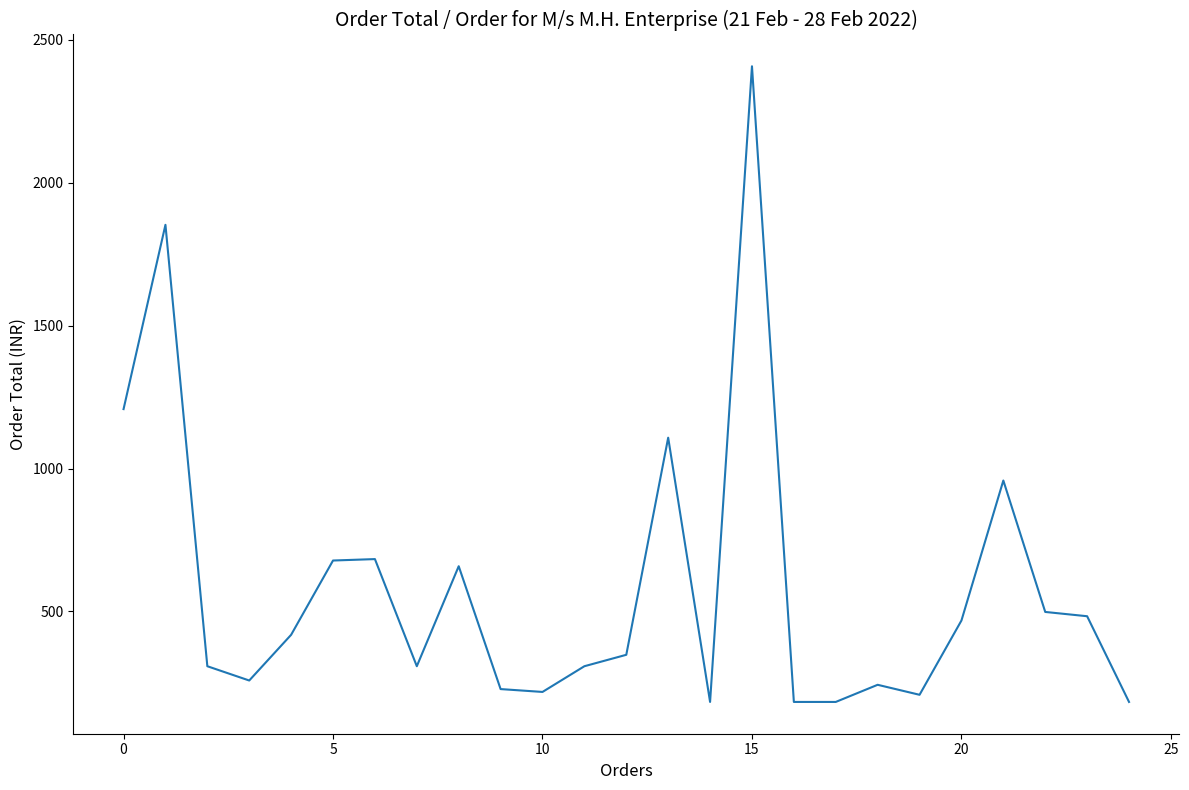

What is the minimum value shown in the chart?

183